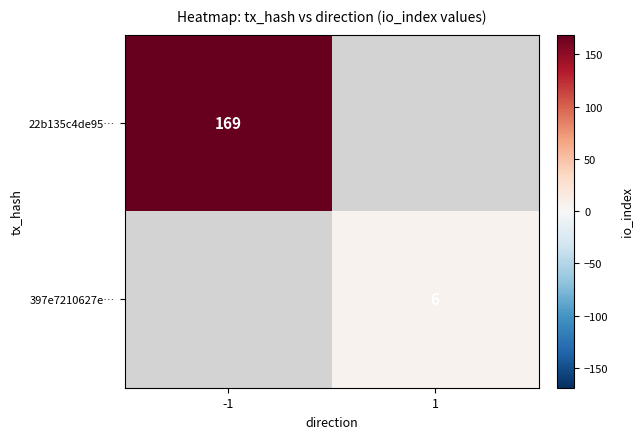

True or false: 397e7210627e… has a value of 4 at 1.

False